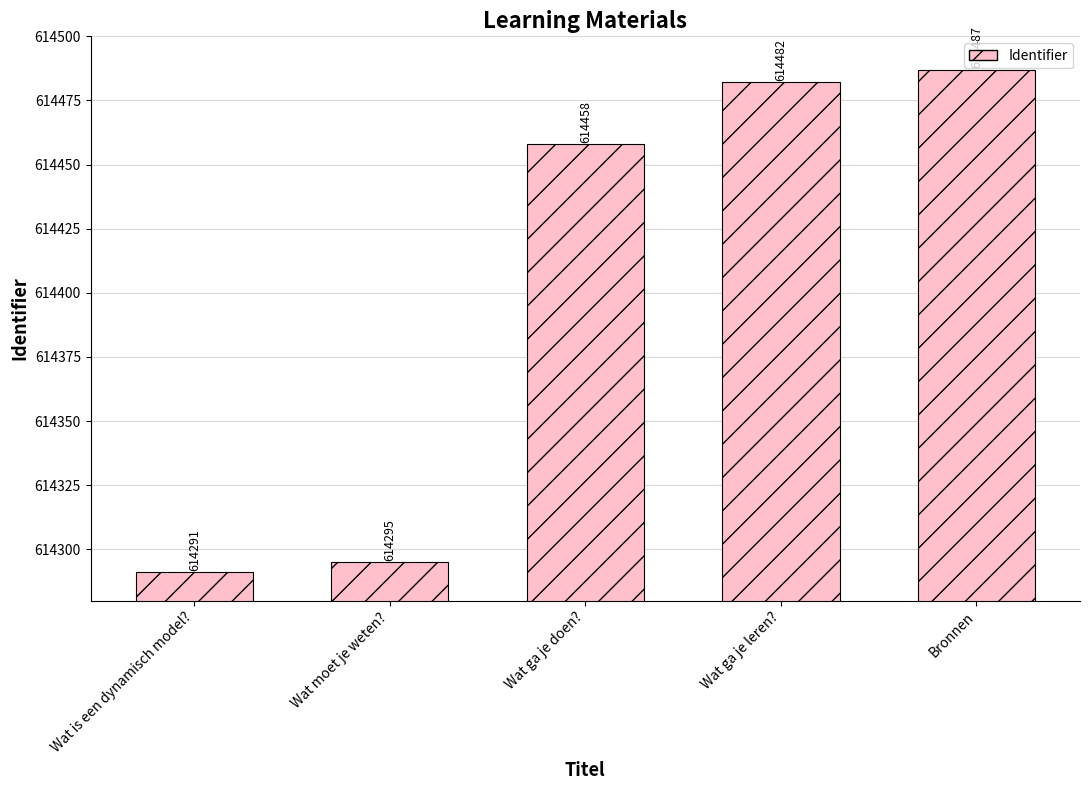

How many values are below 614458?

2